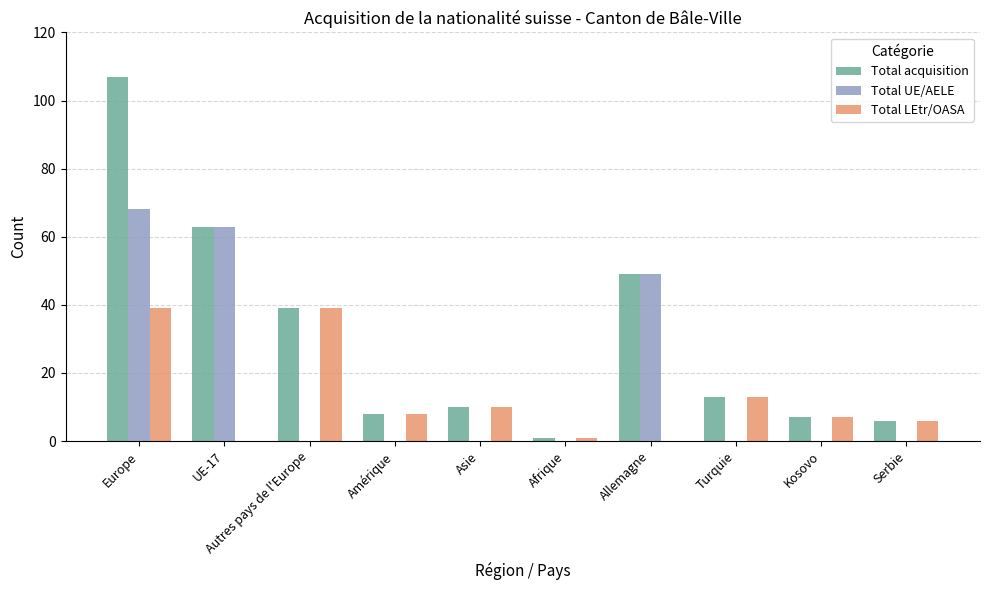

The value of Total acquisition at Amérique is 3. True or false?

False